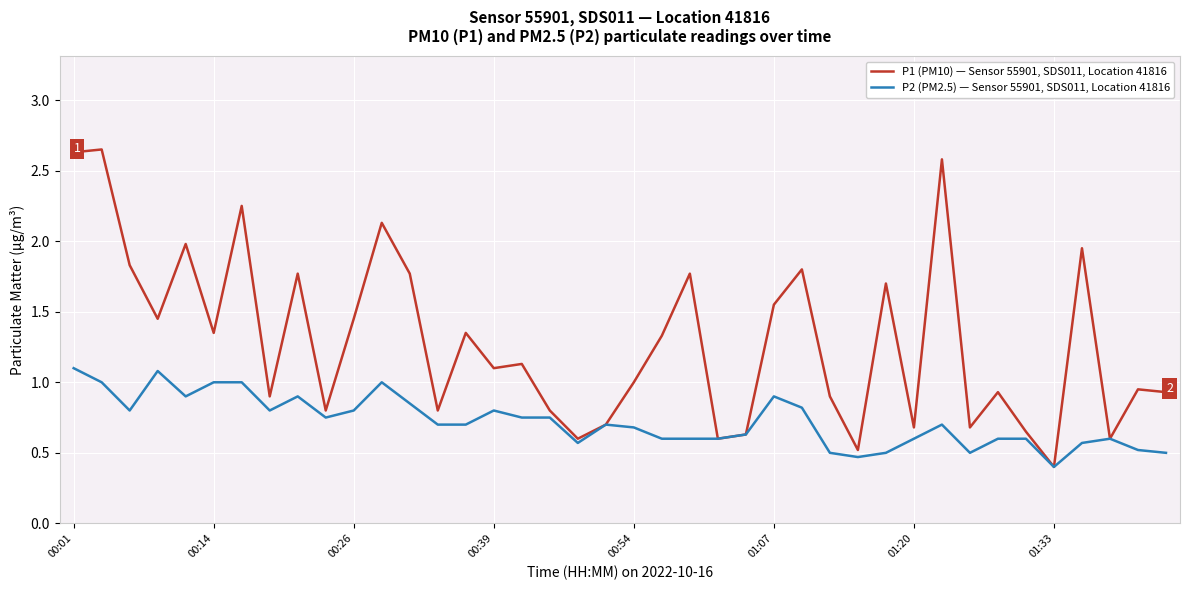

Which series has the largest range (max minus min)?

P1 (PM10) — Sensor 55901, SDS011, Location 41816